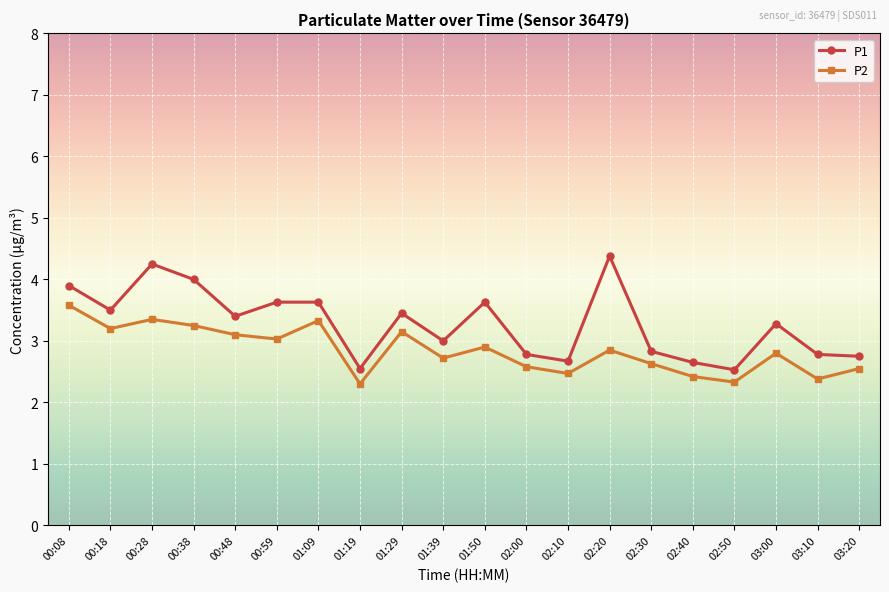

True or false: P1 has more than 1 interior local peaks.

True